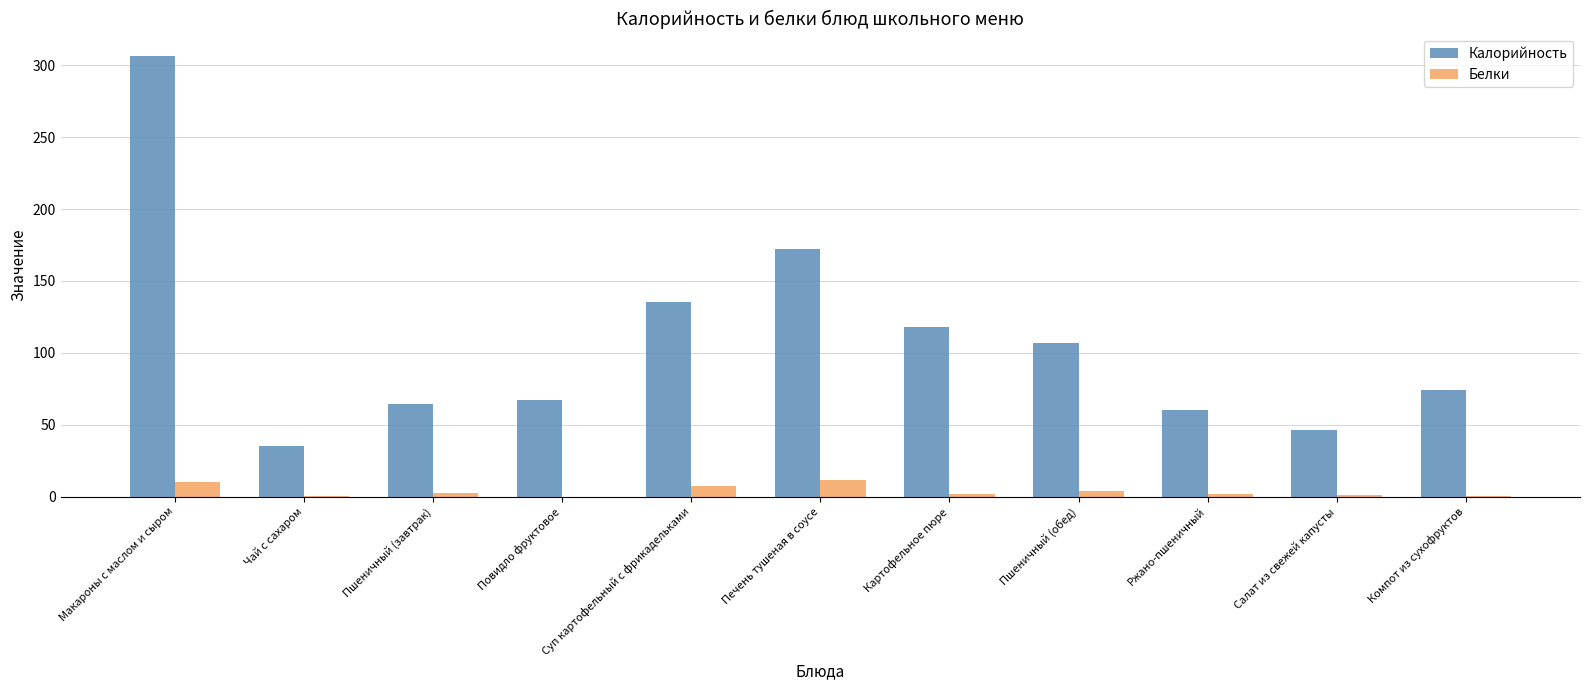

What is the sum of the Белки values at Повидло фруктовое and Макароны с маслом и сыром?

10.0